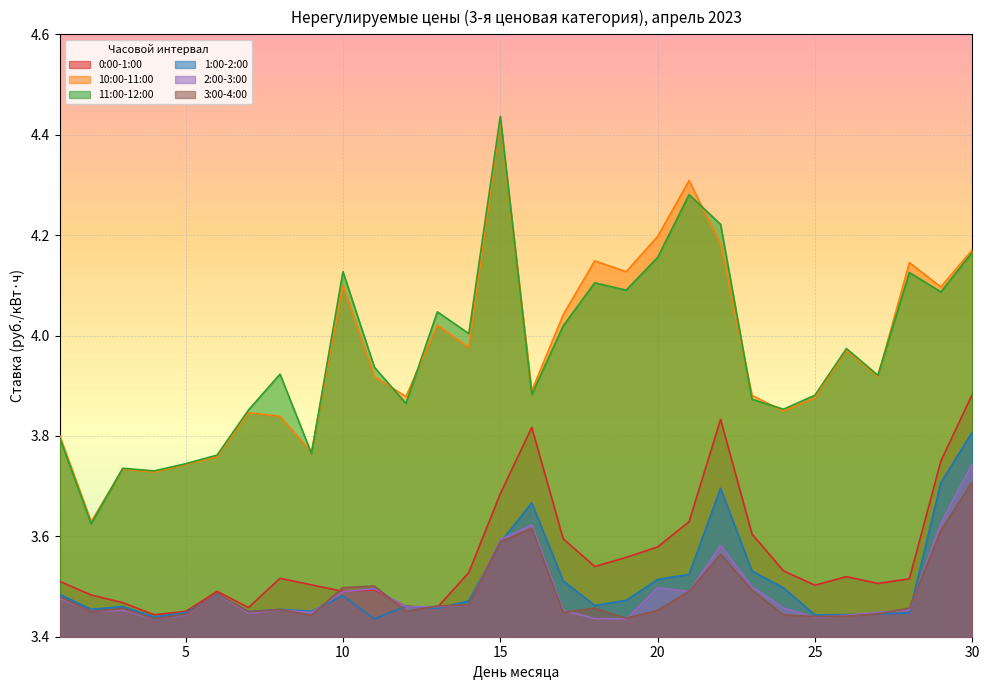

How many lines are shown in the chart?

6